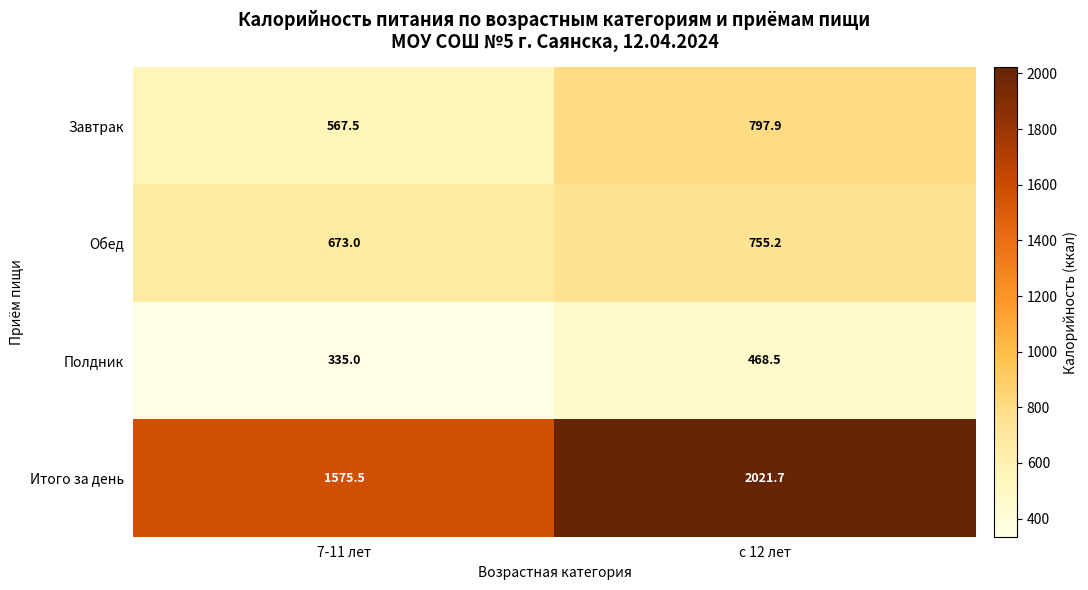

How many data points does each series have?

2